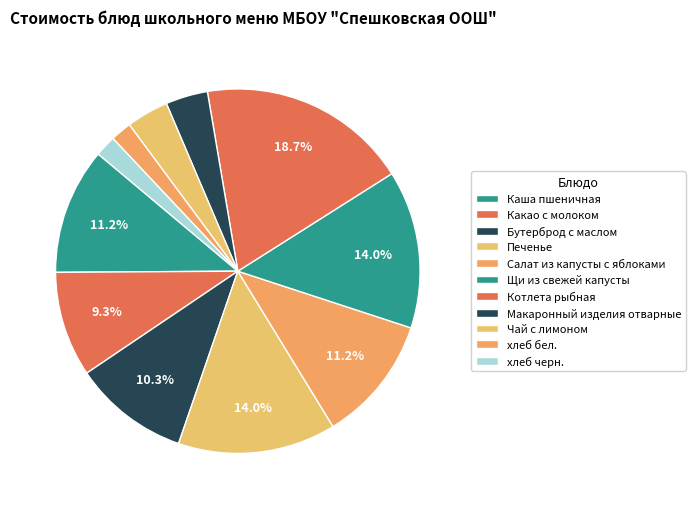

How many slices are in this pie chart?

11